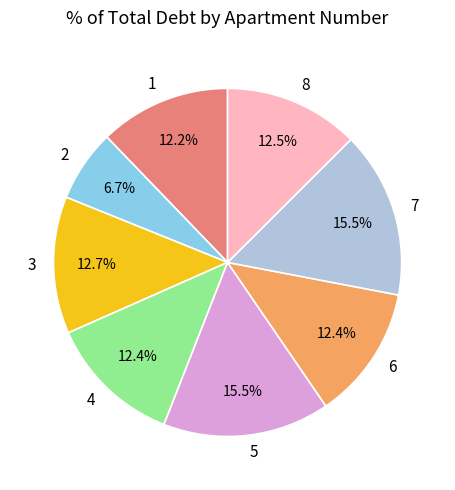

What portion of the pie excludes 3?

87.3%